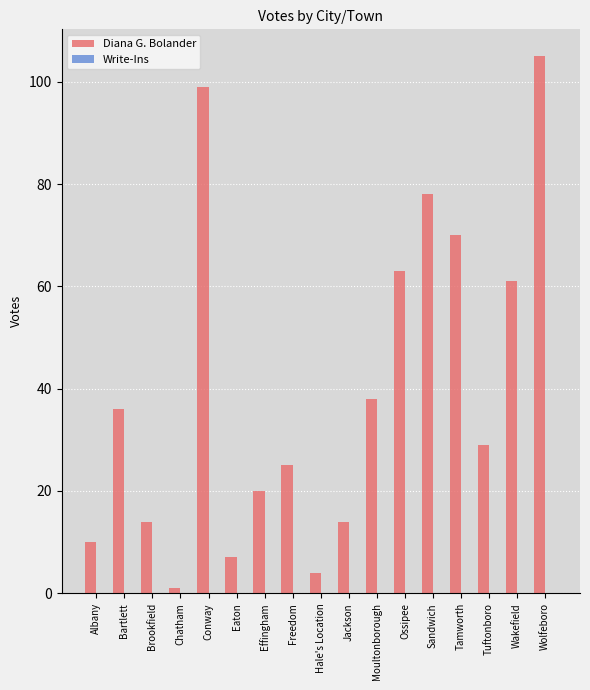

Is it true that the value at Eaton is 7?

True